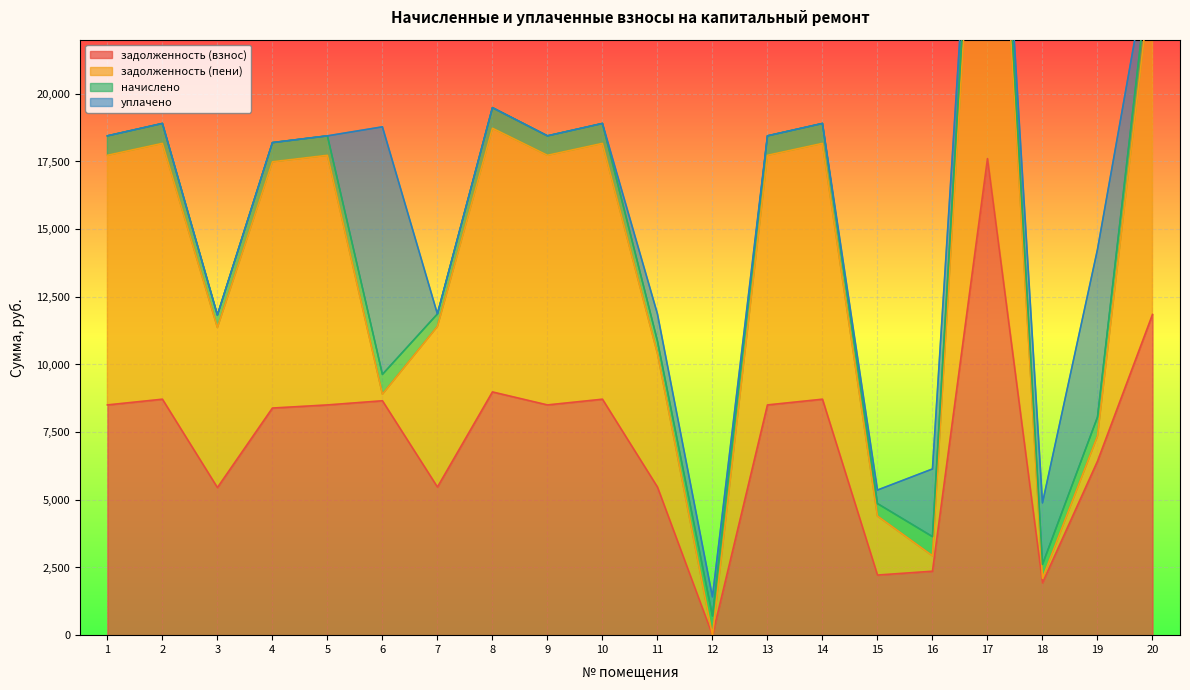

How many categories are shown in the chart?

20